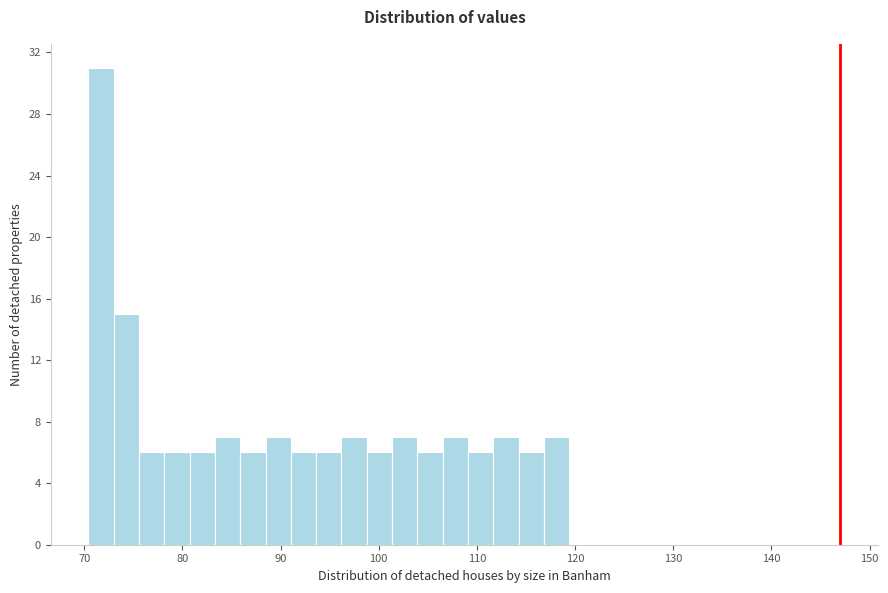

Around what value on the x-axis is the tallest bar? Give the approximate position of its centre, as read against the axis.

72